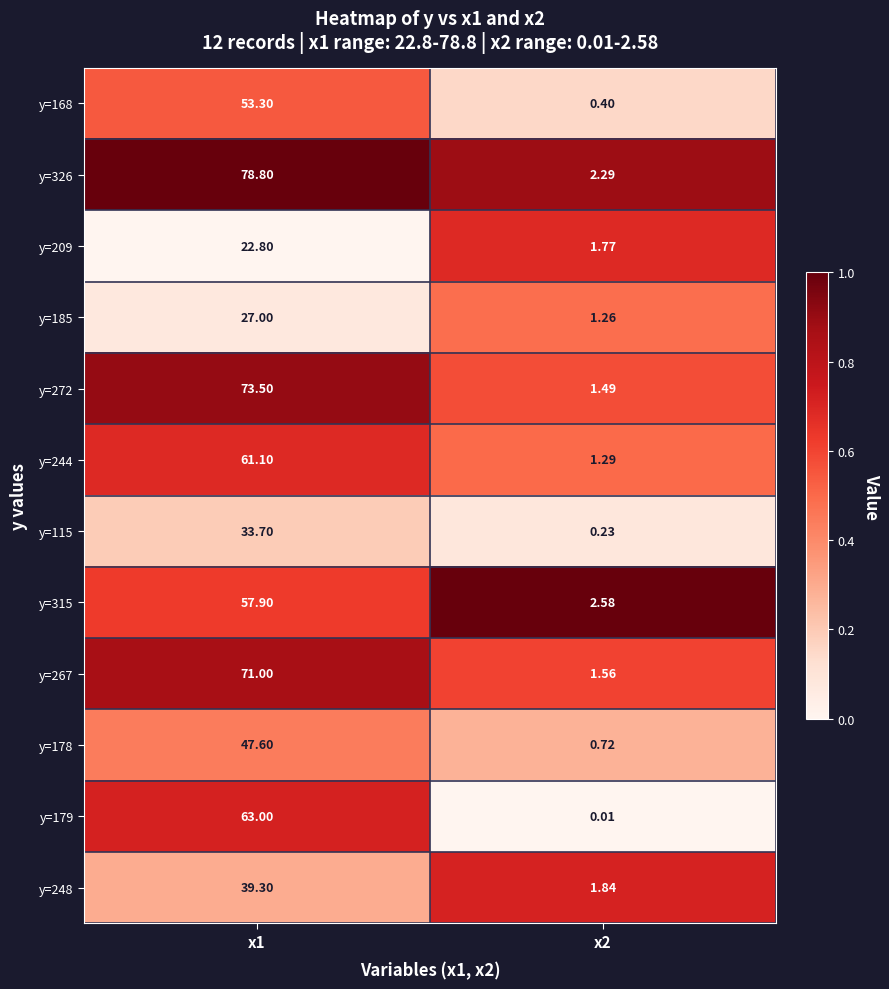

At which category is the sum across all series the highest?

x1